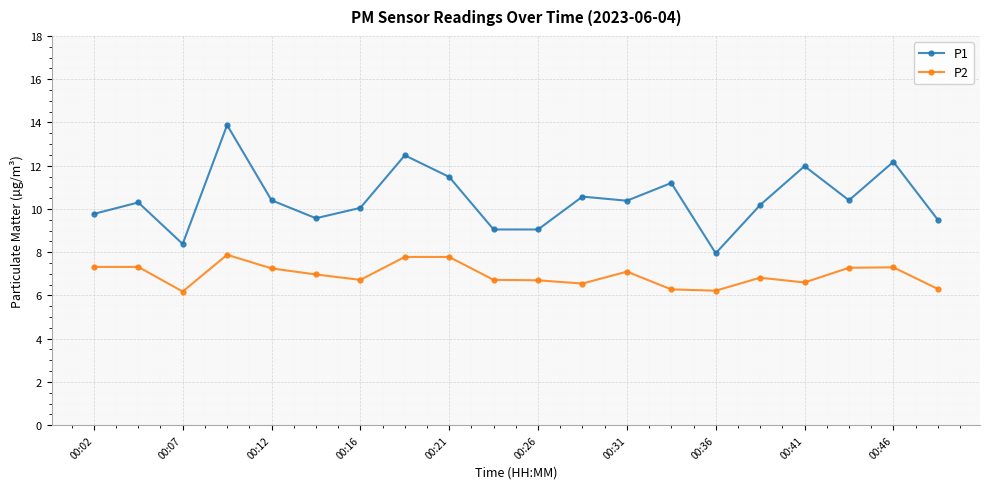

True or false: P1 and P2 intersect in this chart.

False